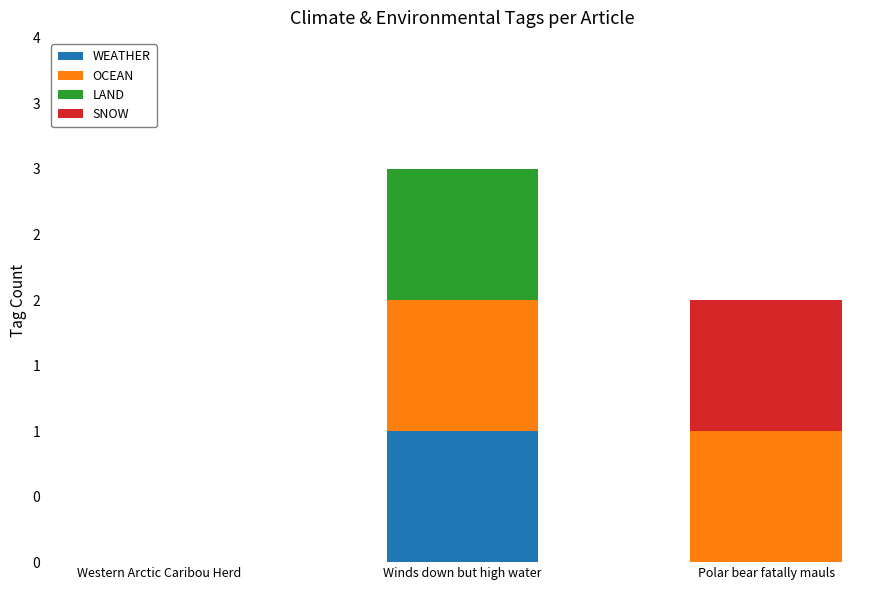

What are all the series names shown in the legend?

WEATHER, OCEAN, LAND, SNOW